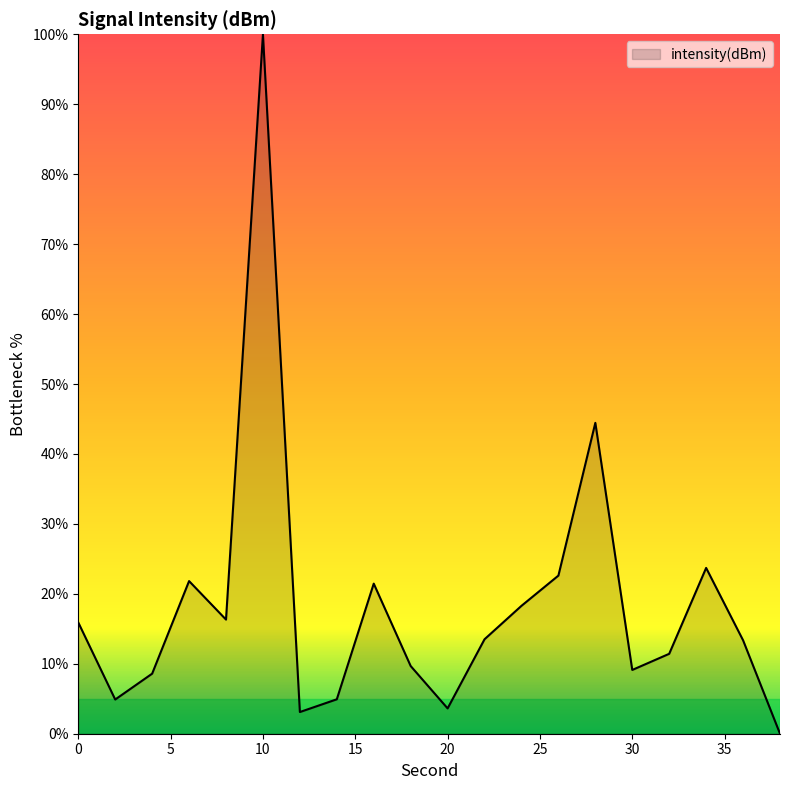

List the labels in order of value, largest first.

10, 28, 34, 26, 6, 16, 24, 8, 0, 22, 36, 32, 18, 30, 4, 14, 2, 20, 12, 38